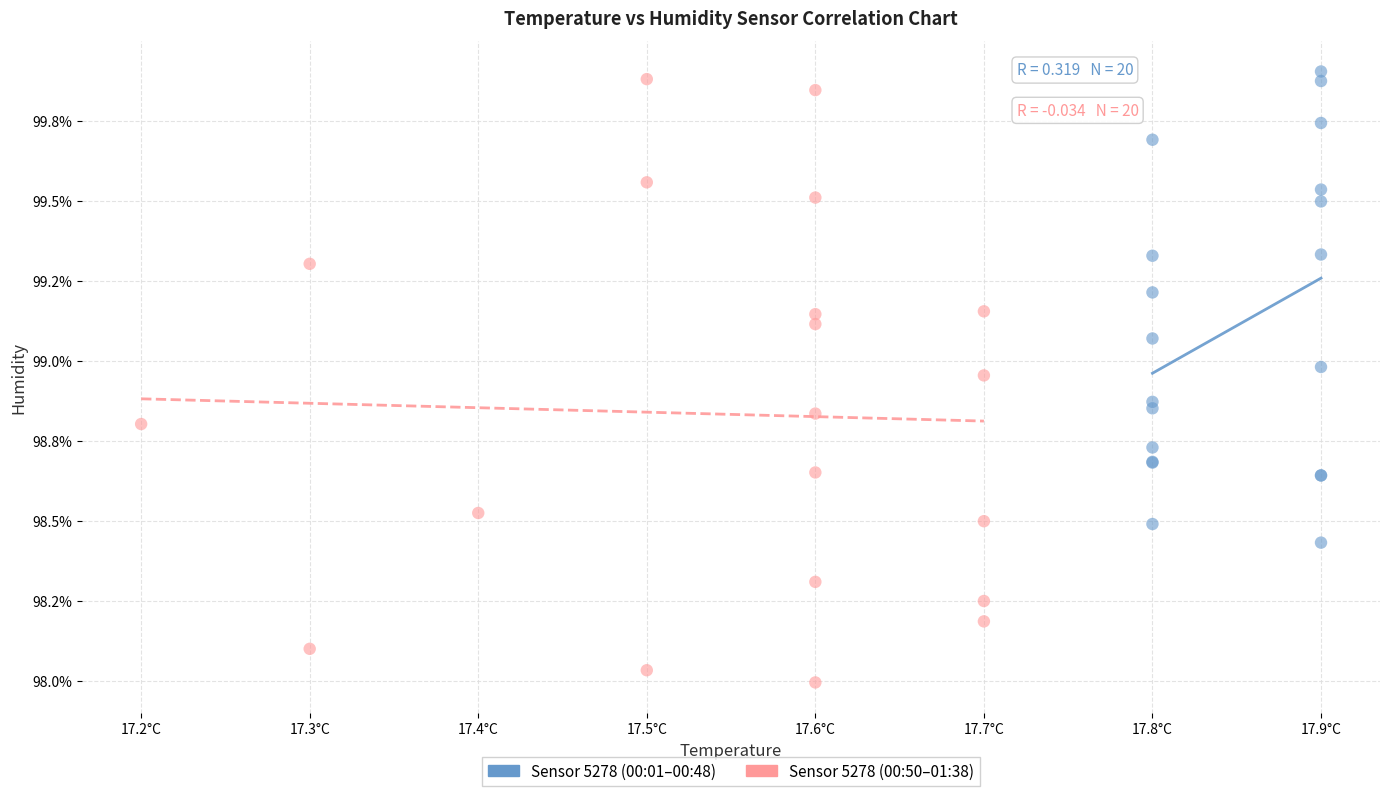

Which series reaches the minimum Y coordinate?

Sensor 5278 (00:50–01:38)